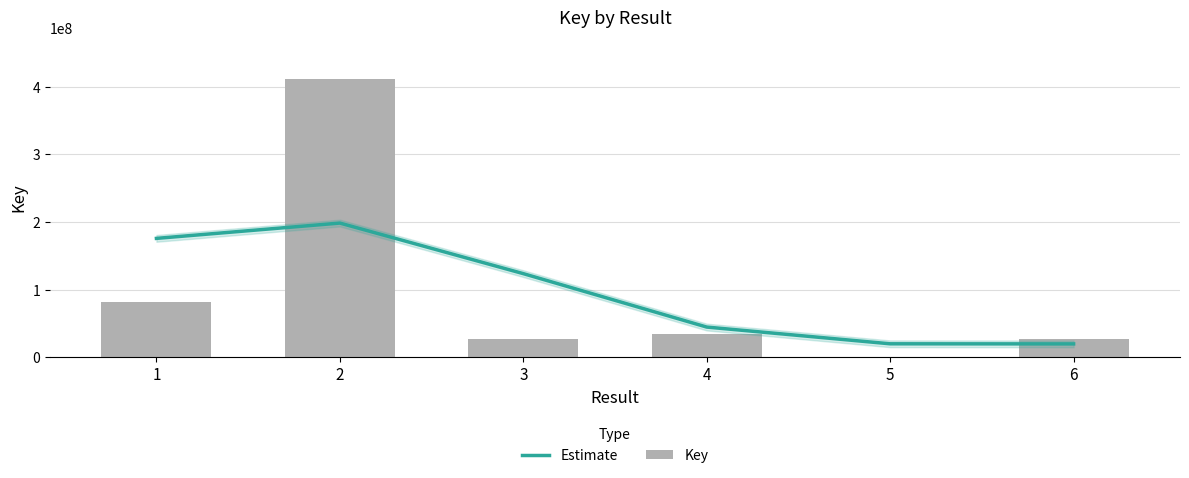

What is the maximum value shown in the chart?

411020888